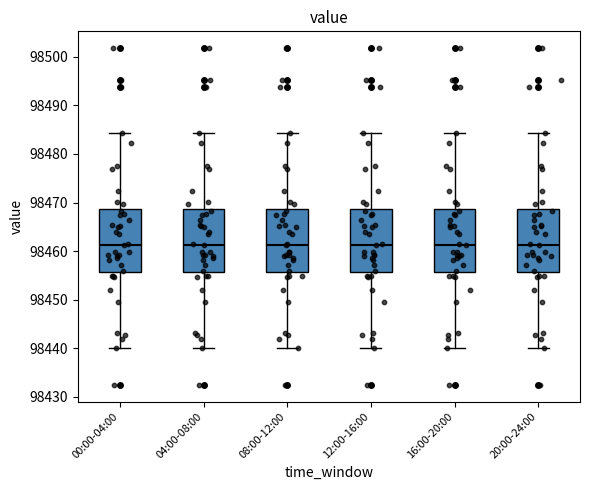

Reading left to right, read every box against the y-axis: the position of its median line, the range the box covers, and the ends of its whiskers. The values are not printed on the chart, so give them approximately, as read against the axis.

00:00-04:00: median 98461, box 98456 to 98469, whiskers 98440 to 98484
04:00-08:00: median 98461, box 98456 to 98469, whiskers 98440 to 98484
08:00-12:00: median 98461, box 98456 to 98469, whiskers 98440 to 98484
12:00-16:00: median 98461, box 98456 to 98469, whiskers 98440 to 98484
16:00-20:00: median 98461, box 98456 to 98469, whiskers 98440 to 98484
20:00-24:00: median 98461, box 98456 to 98469, whiskers 98440 to 98484